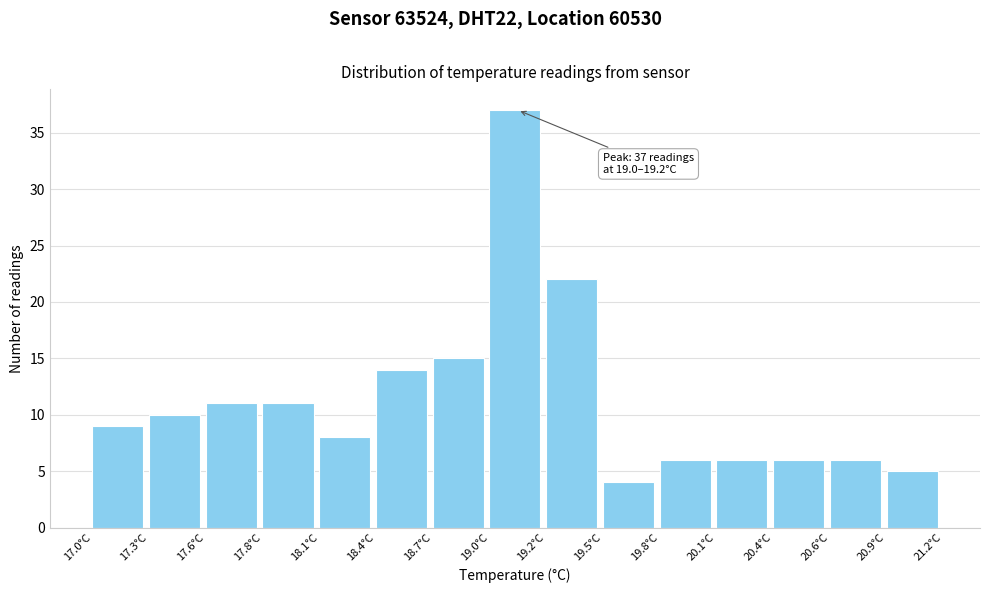

Which range on the x-axis has the tallest bar?

18.96 to 19.24